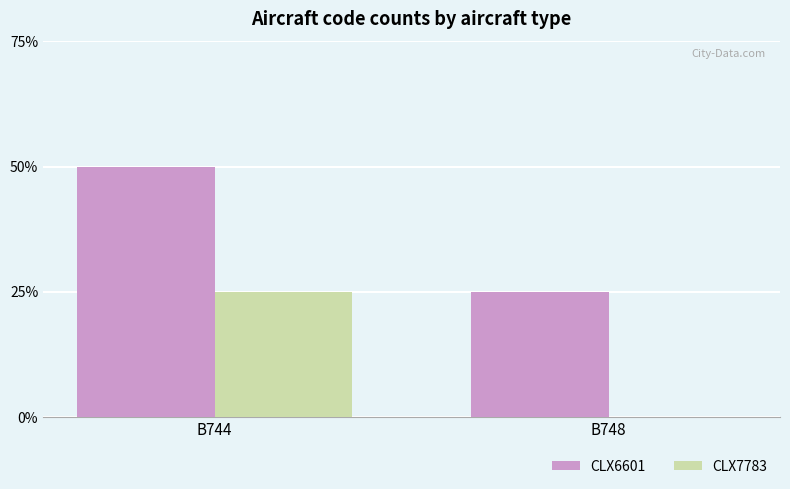

Between B748 and B744, which is larger?

B744